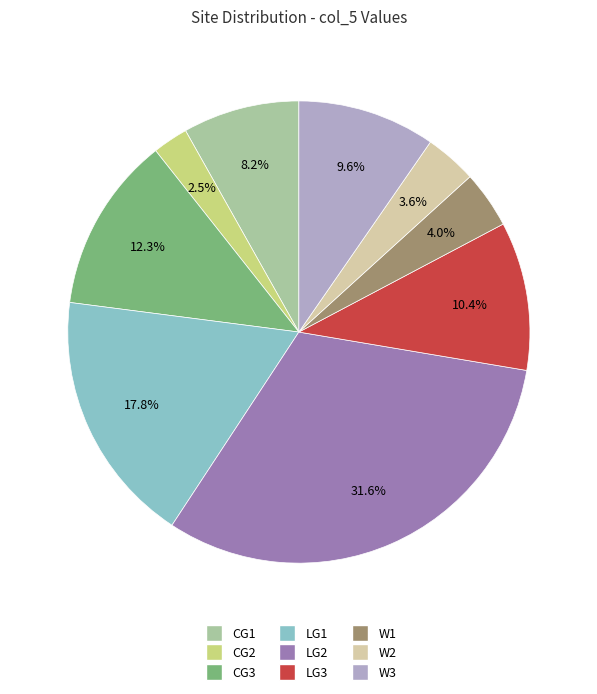

Which slice is the largest?

LG2